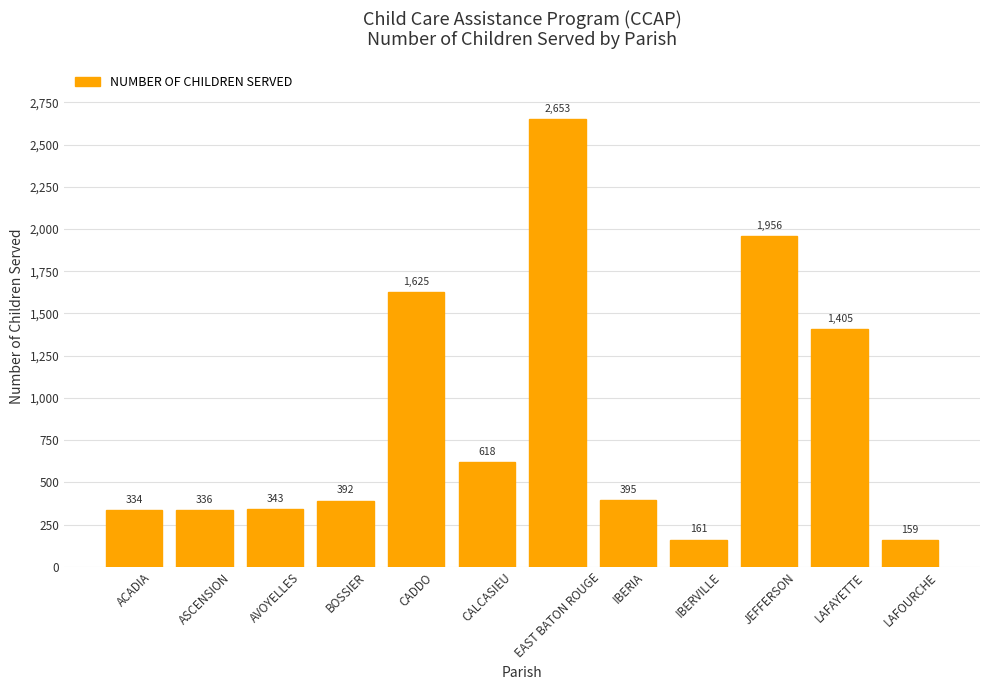

Which has a higher value, BOSSIER or IBERIA?

IBERIA